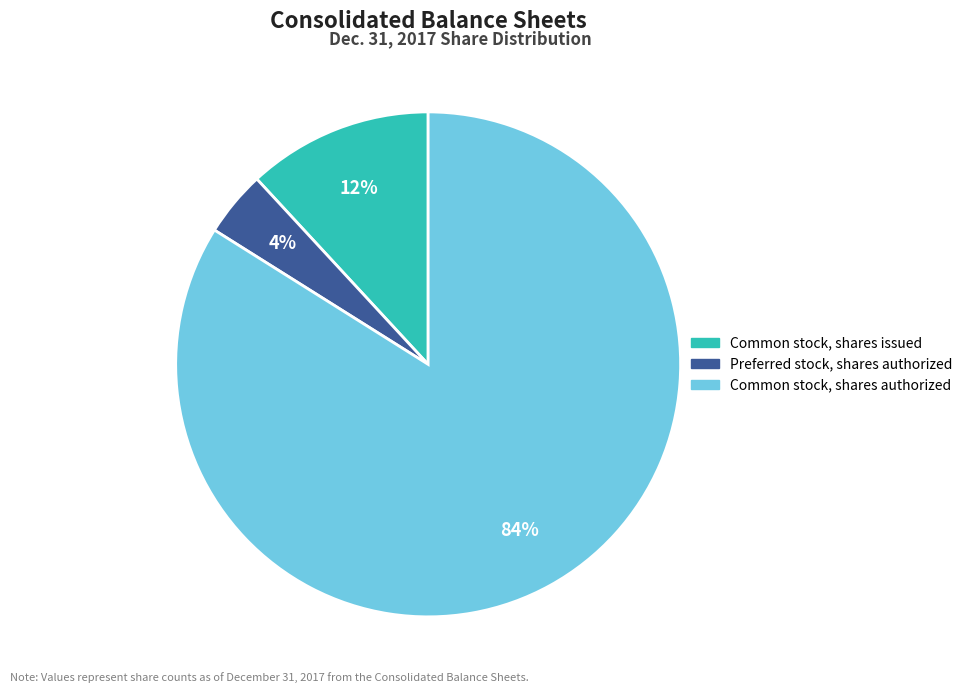

Is it true that Preferred stock, shares authorized is 15% of the pie?

False